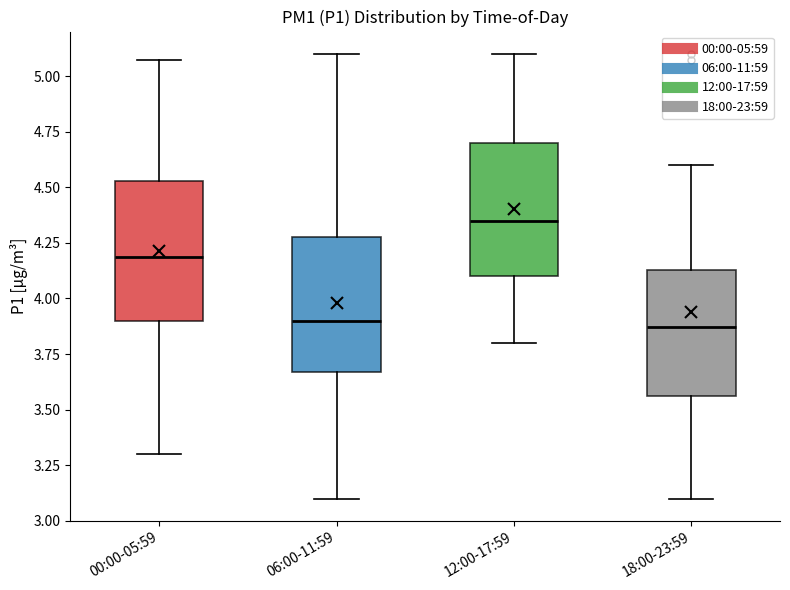

Which box's median line is the highest?

12:00-17:59